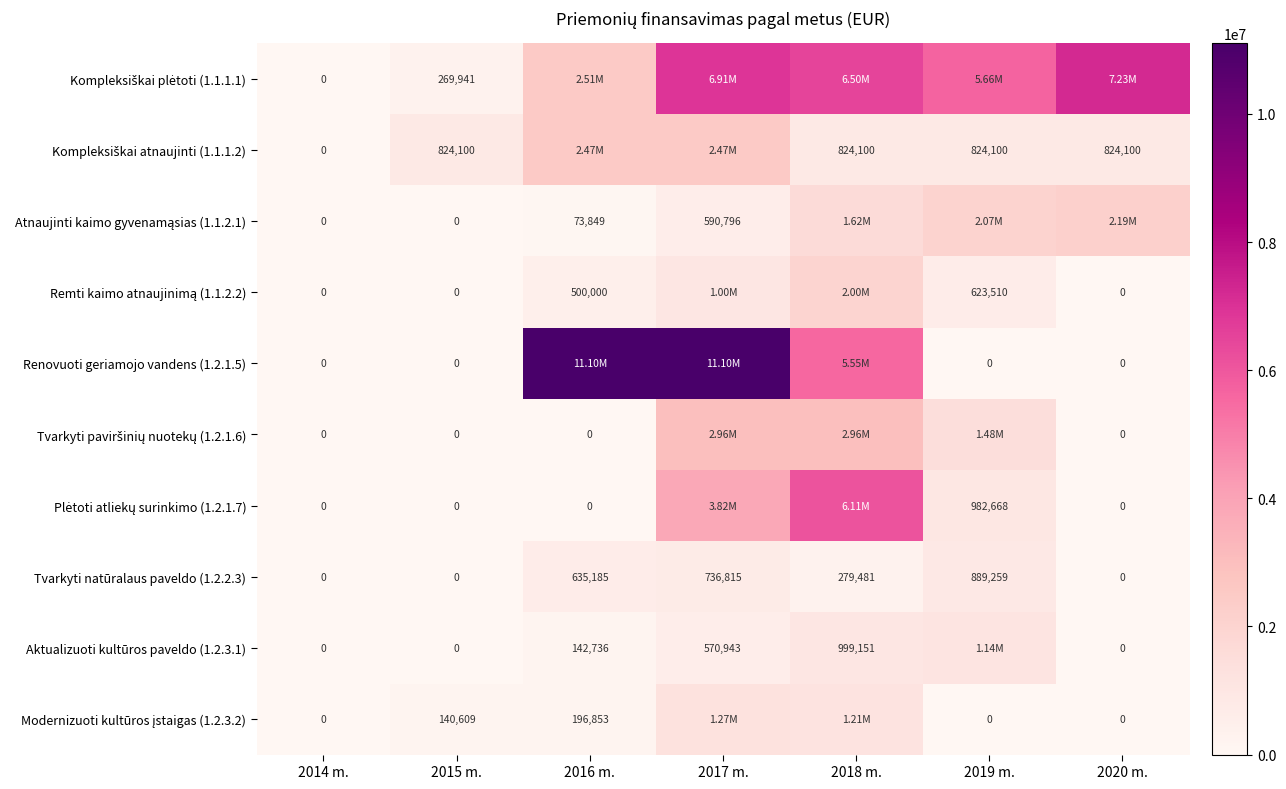

At which category is the sum across all series the highest?

2017 m.